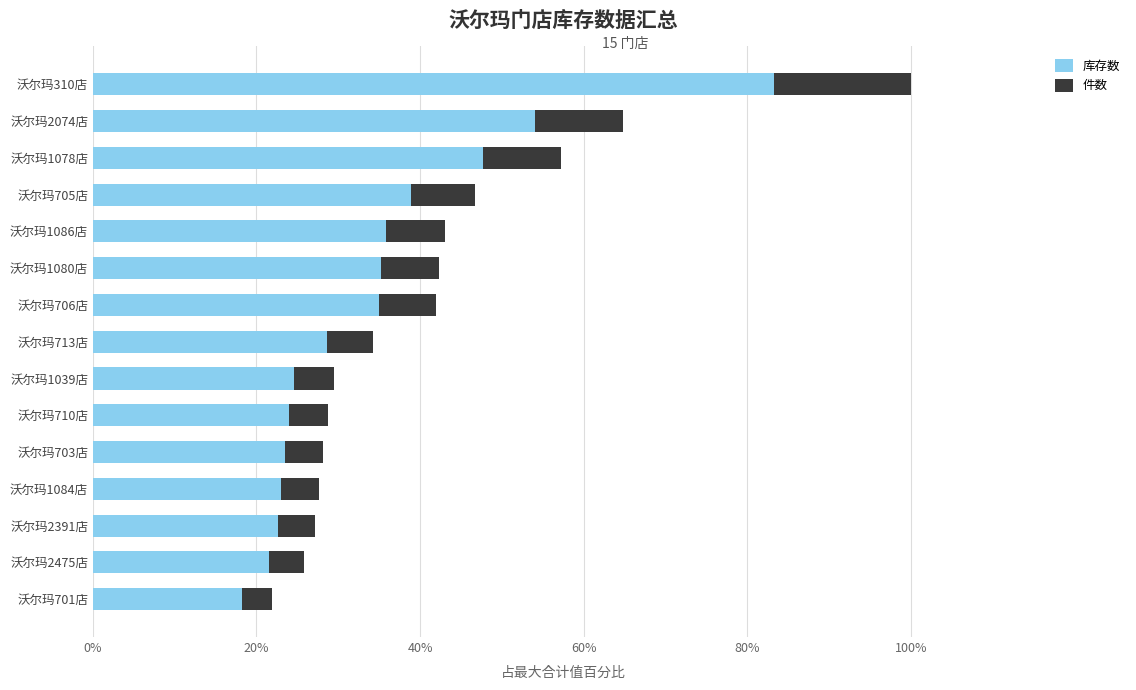

At which label does 库存数 reach its peak?

沃尔玛310店